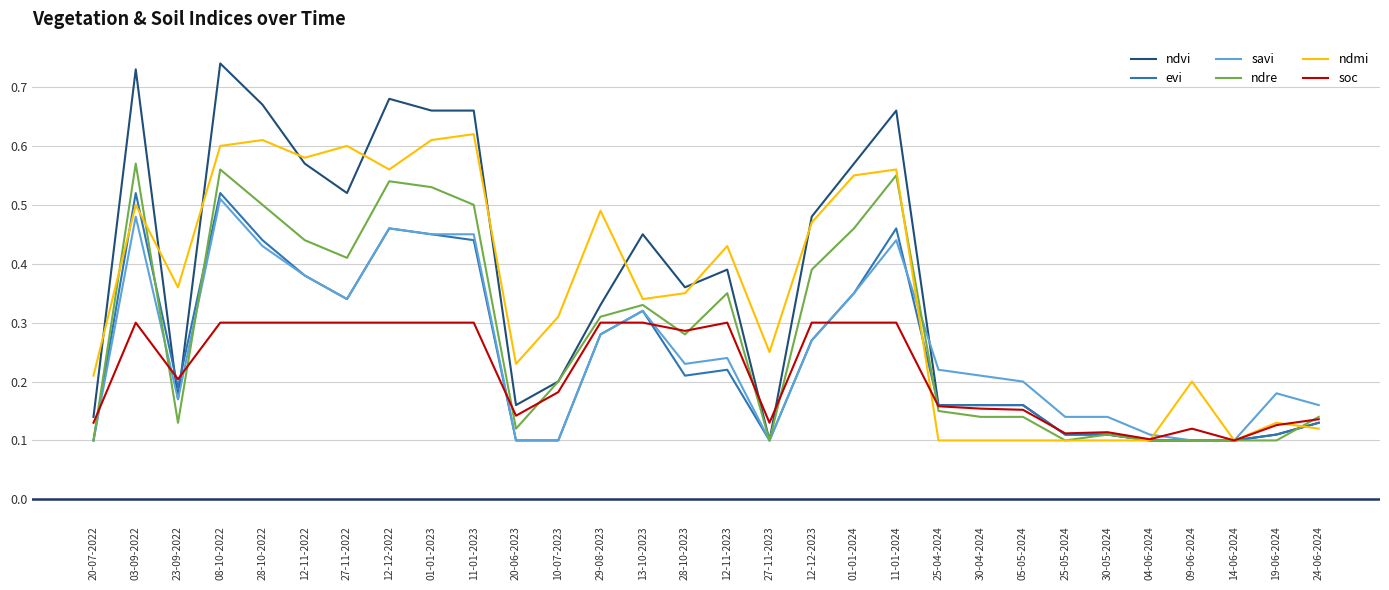

Which series has the widest spread of values?

ndvi